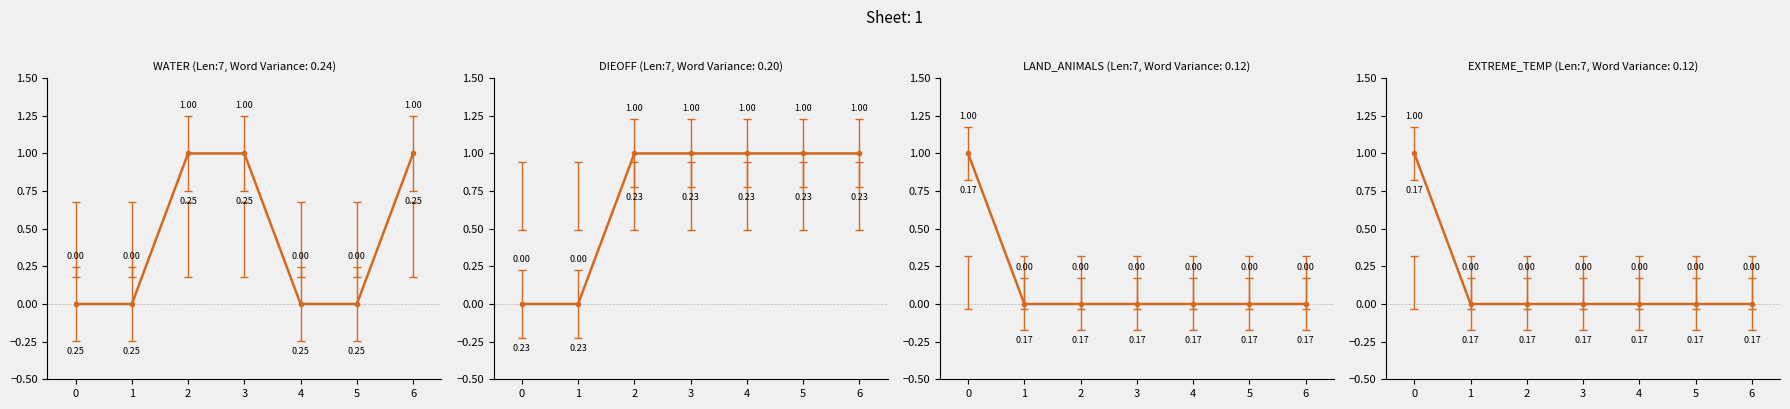

True or false: WATER and EXTREME_TEMP cross at least once.

False